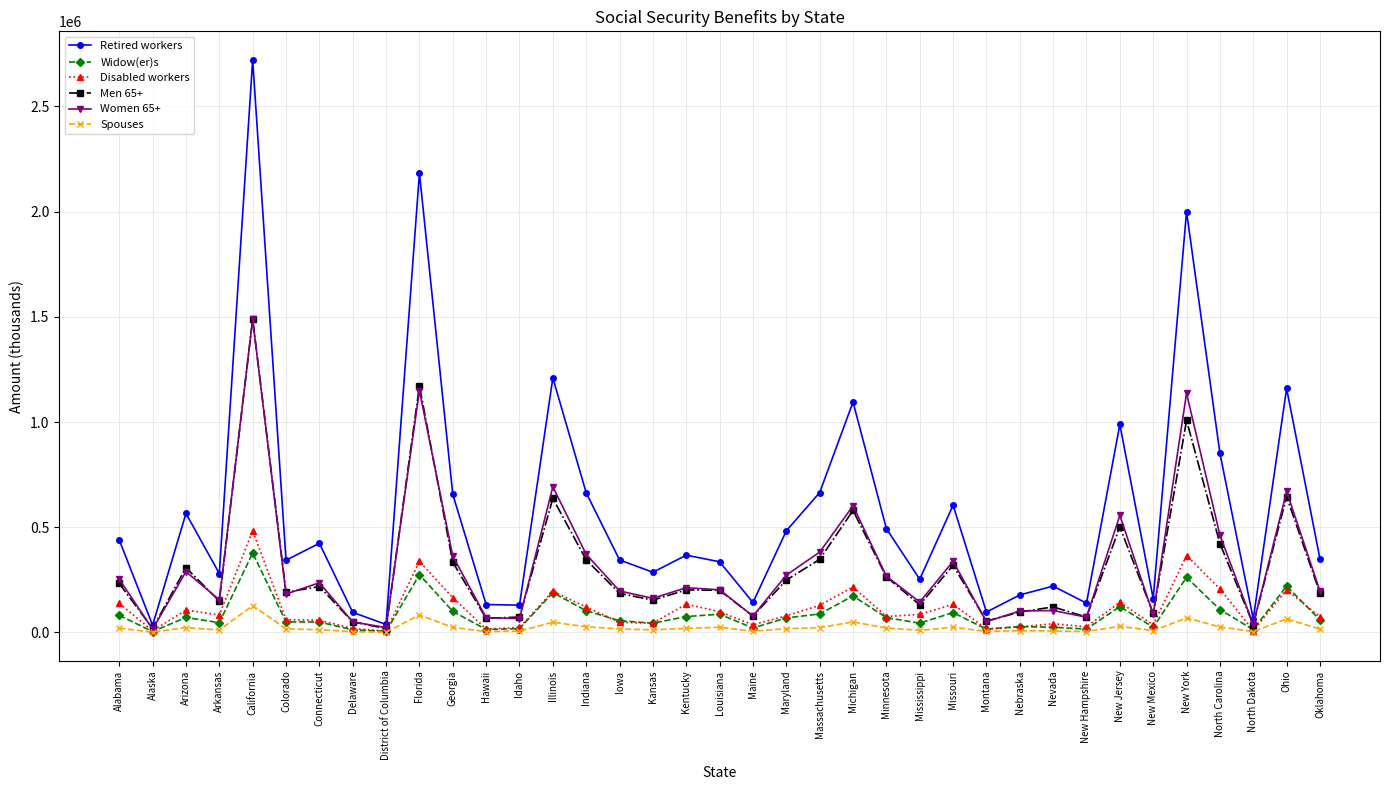

Is it true that Men 65+ equals 343140 at Maryland?

False